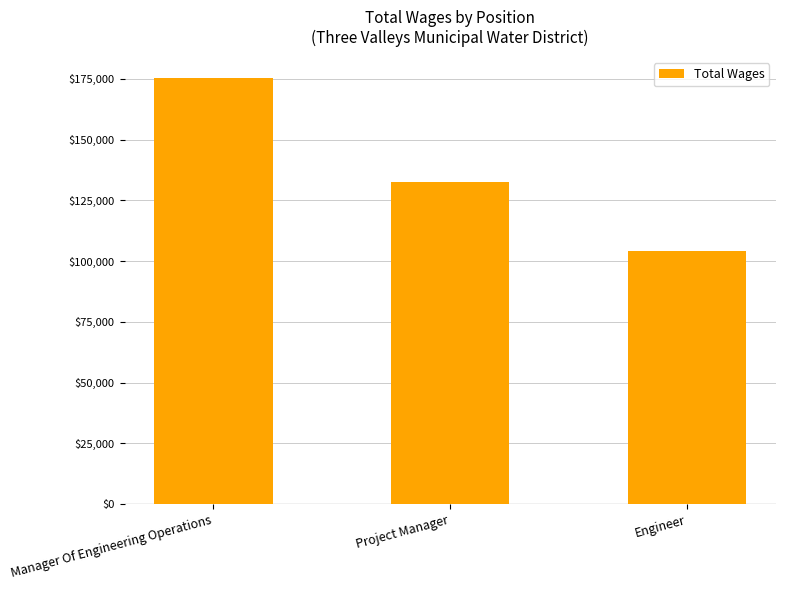

Reading left to right, list all the values displayed in this chart.

175294	132537	104130